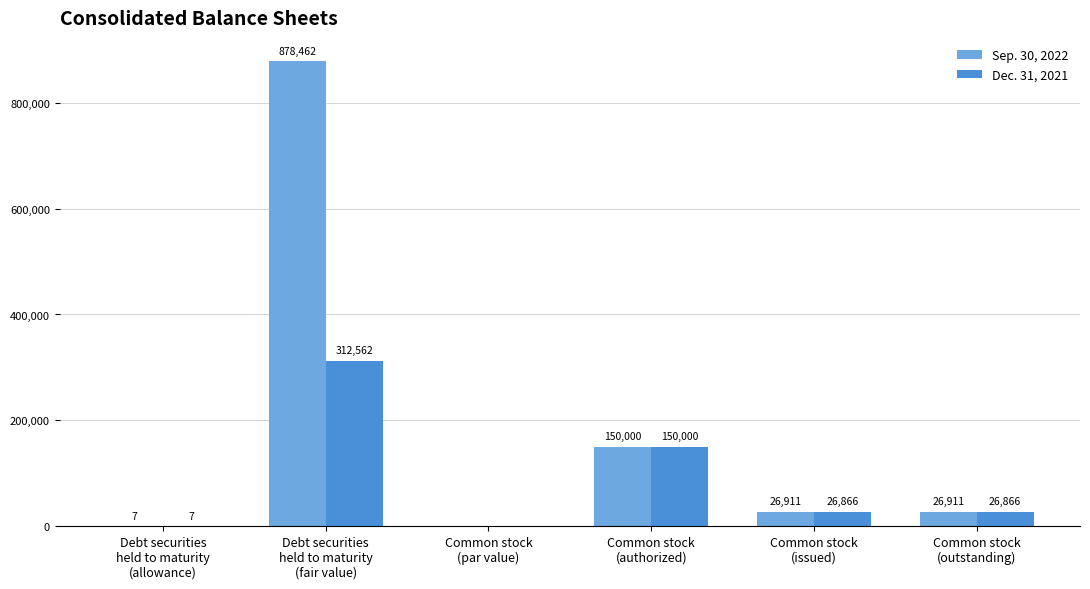

The Dec. 31, 2021 series shows 26866 at Common stock
(outstanding). True or false?

True